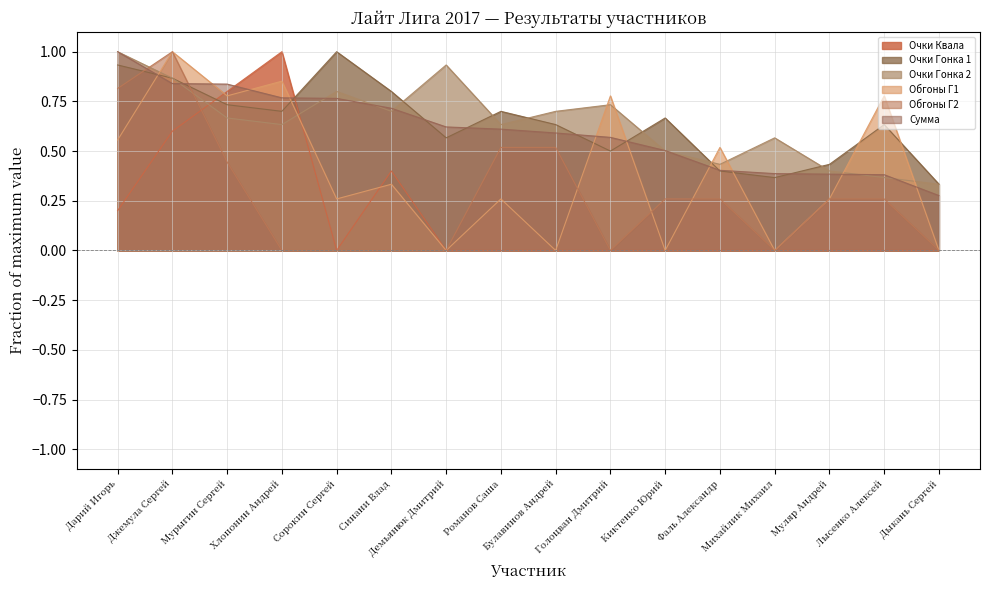

Reading right to left, list all the values displayed in this chart.

Очки Квала: 0.0	0.0	0.0	0.0	0.0	0.0	0.0	0.0	0.0	0.0	0.4	0.0	1.0	0.8	0.6	0.2
Очки Гонка 1: 0.3	0.6	0.4	0.4	0.4	0.7	0.5	0.6	0.7	0.6	0.8	1.0	0.7	0.7	0.9	0.9
Очки Гонка 2: 0.3	0.4	0.4	0.6	0.4	0.5	0.7	0.7	0.6	0.9	0.7	0.8	0.6	0.7	0.9	1.0
Обгоны Г1: 0.0	0.8	0.3	0.0	0.5	0.0	0.8	0.0	0.3	0.0	0.3	0.3	0.9	0.8	1.0	0.6
Обгоны Г2: 0.0	0.3	0.3	0.0	0.3	0.3	0.0	0.5	0.5	0.0	0.0	0.0	0.0	0.4	1.0	0.8
Сумма: 0.3	0.4	0.4	0.4	0.4	0.5	0.6	0.6	0.6	0.6	0.7	0.8	0.8	0.8	0.8	1.0